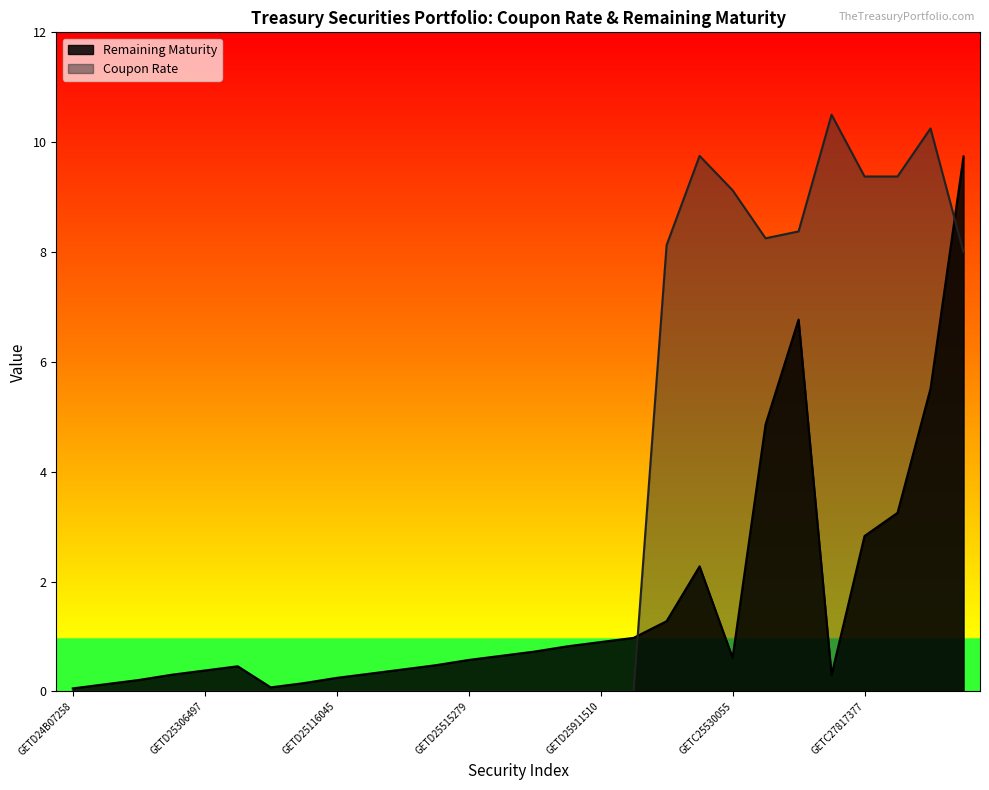

Which series has the largest total across all categories?

Coupon Rate